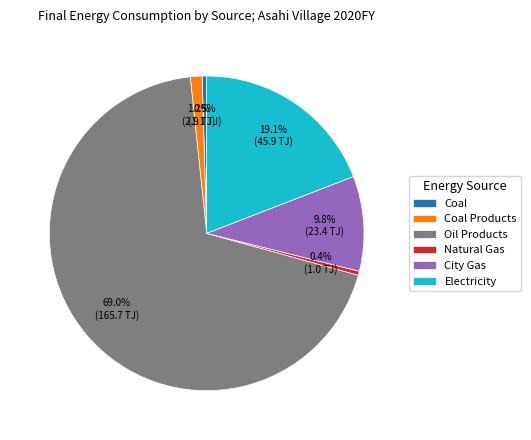

Is the sum of Coal and Electricity greater than half?

No